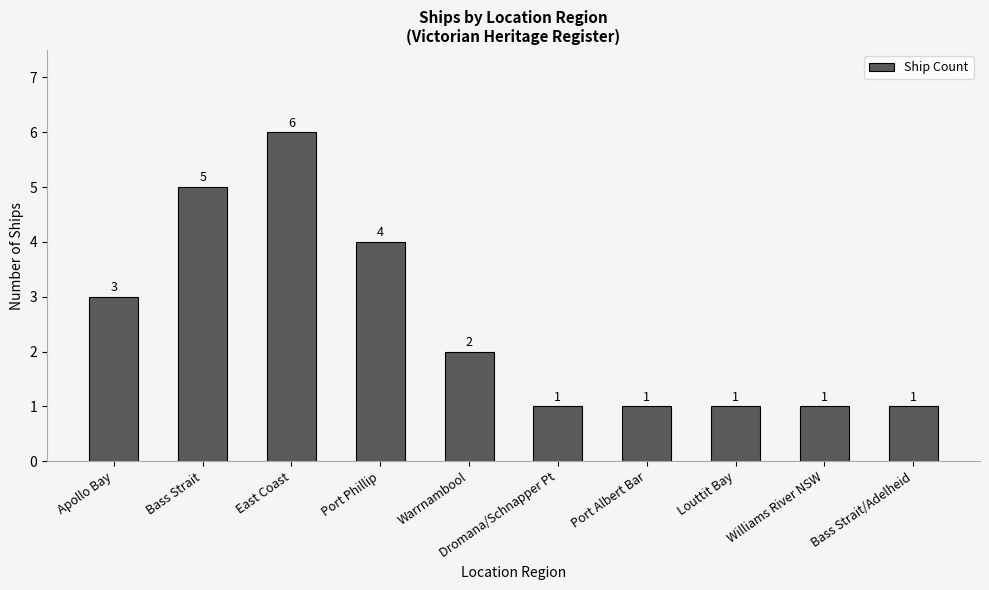

What position from the right is Apollo Bay?

10